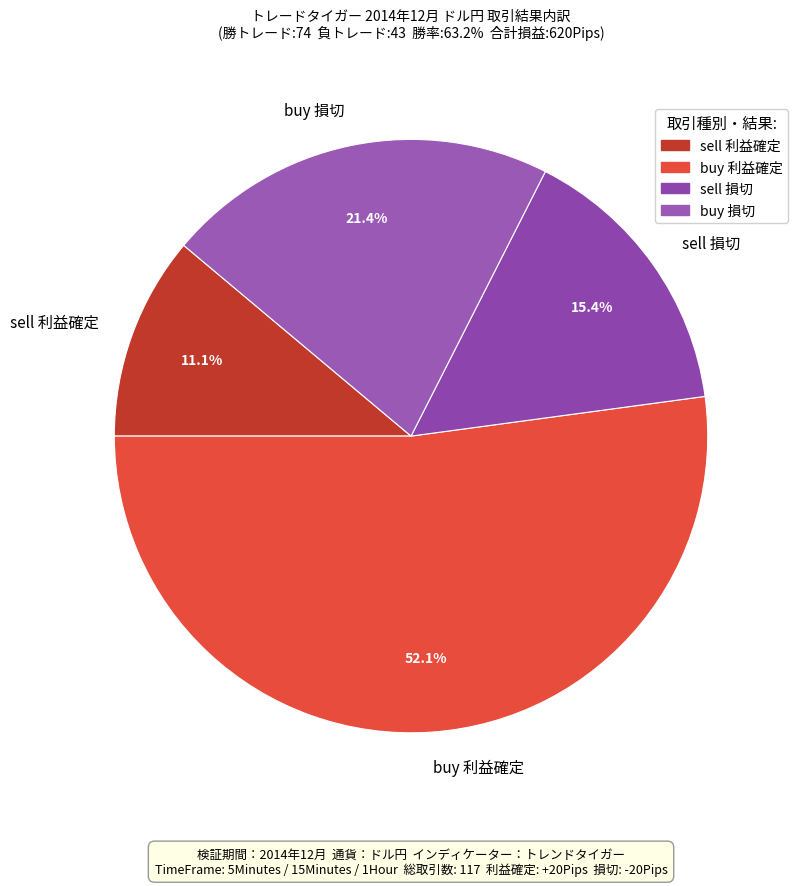

Rank the categories by value from highest to lowest.

buy 利益確定, buy 損切, sell 損切, sell 利益確定